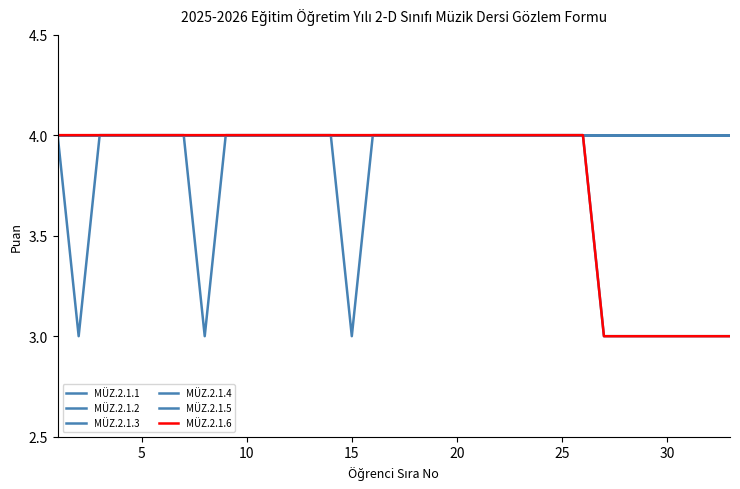

Does the chart display data point markers on the line(s)?

No